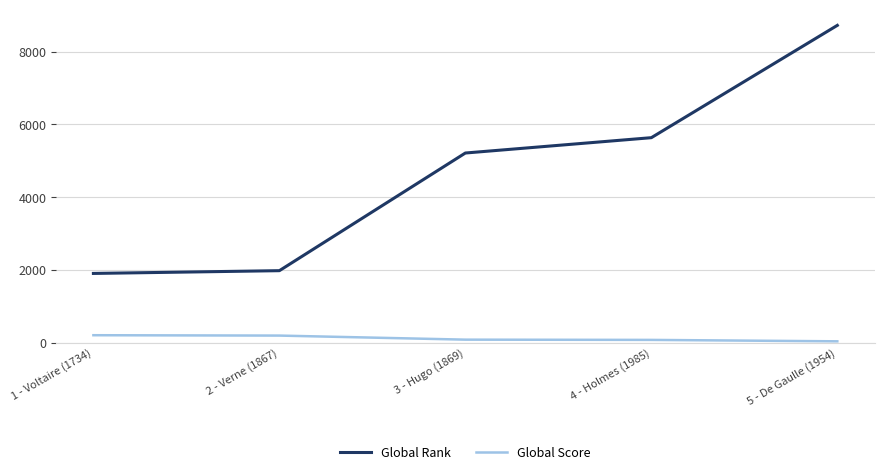

What is the greatest value displayed?

8726